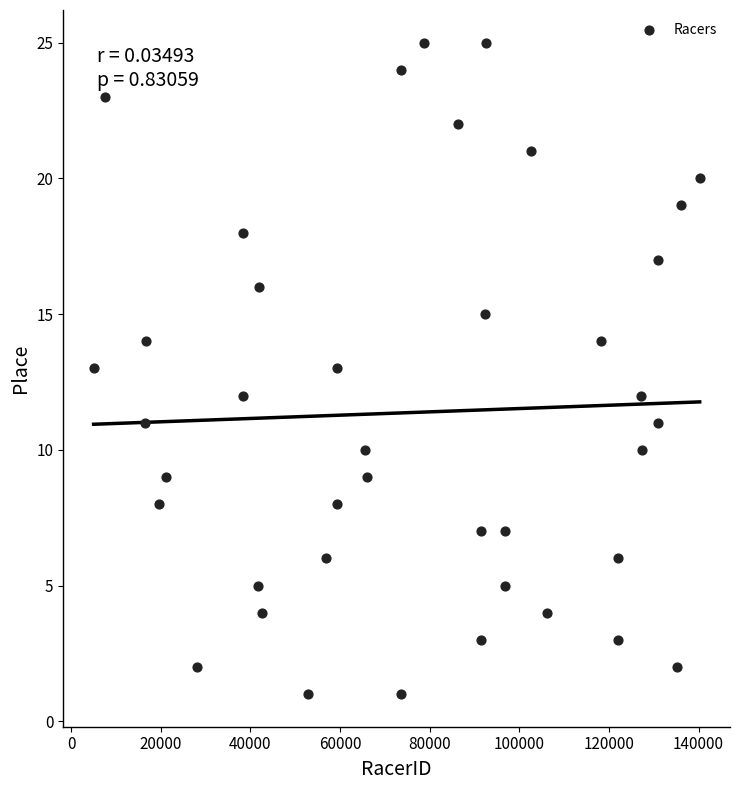

What is the range of X values (max minus min)?

135258